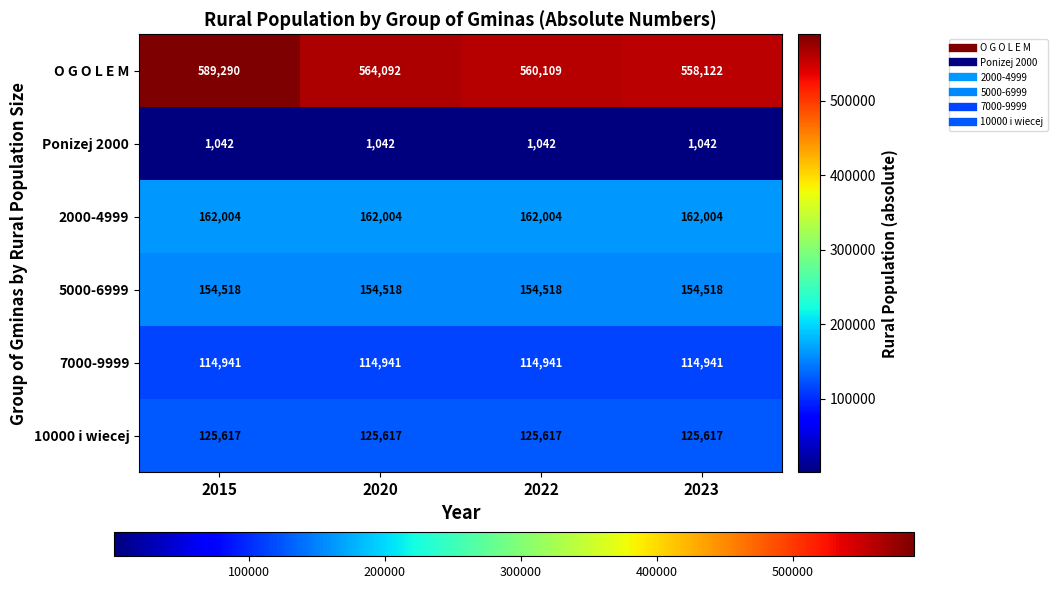

Rank the series by their maximum value, from lowest to highest.

Ponizej 2000, 7000-9999, 10000 i wiecej, 5000-6999, 2000-4999, O G O L E M